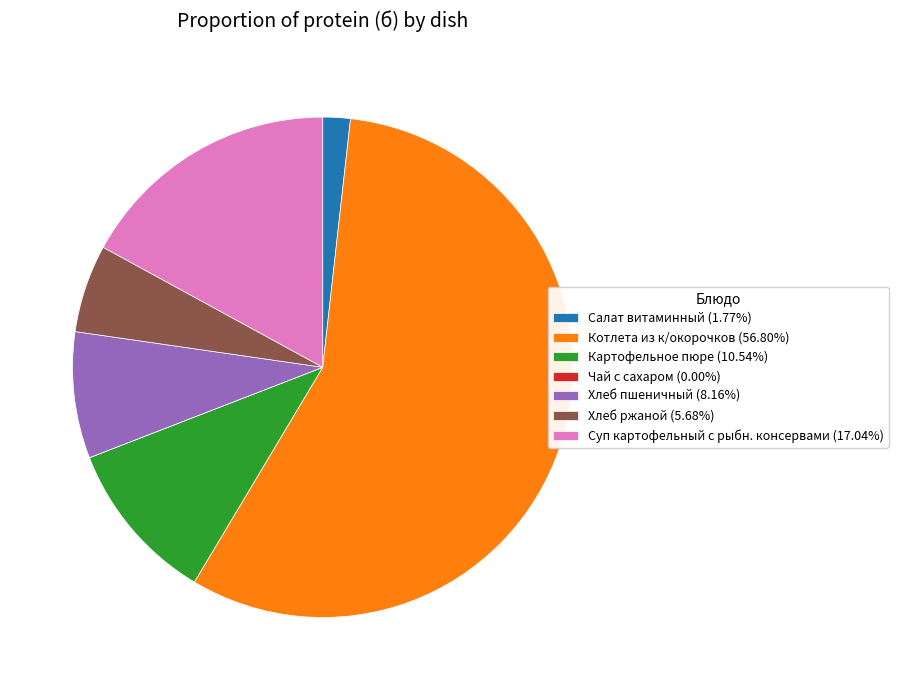

Approximately how many times larger is the value at Суп картофельный с рыбн. консервами (17.04%) compared to Котлета из к/окорочков (56.80%)?

0.3